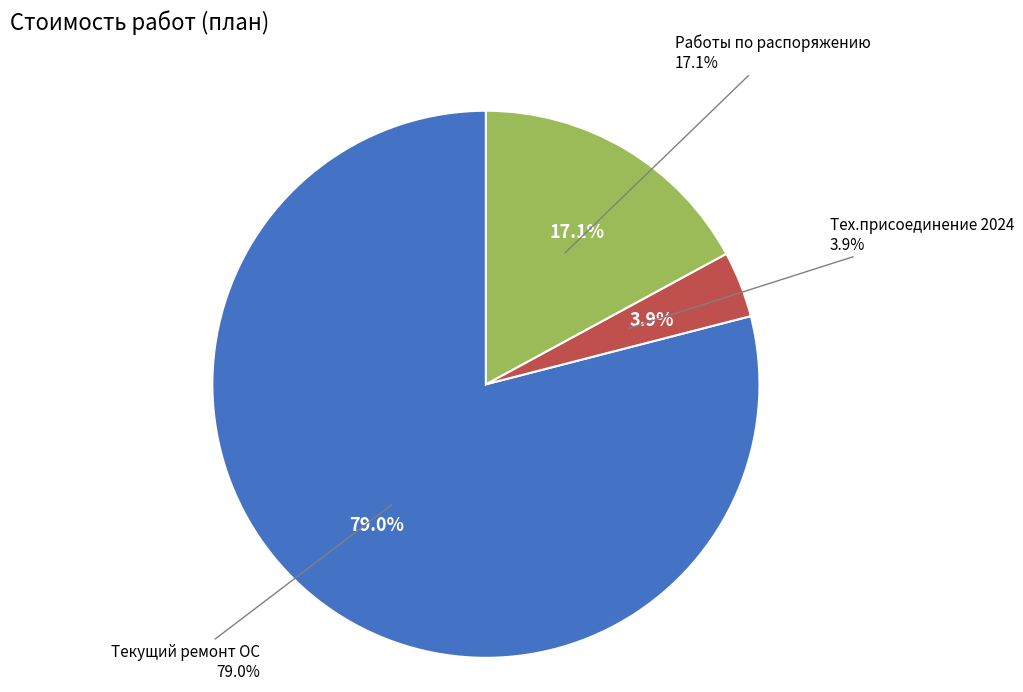

What is the change in value from Тех.присоединение 2024 to Работы по распоряжению?

+61706.7